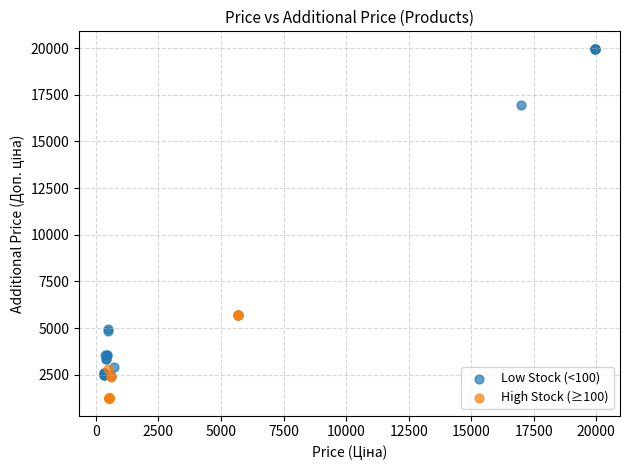

Which series reaches the minimum Y coordinate?

High Stock (≥100)